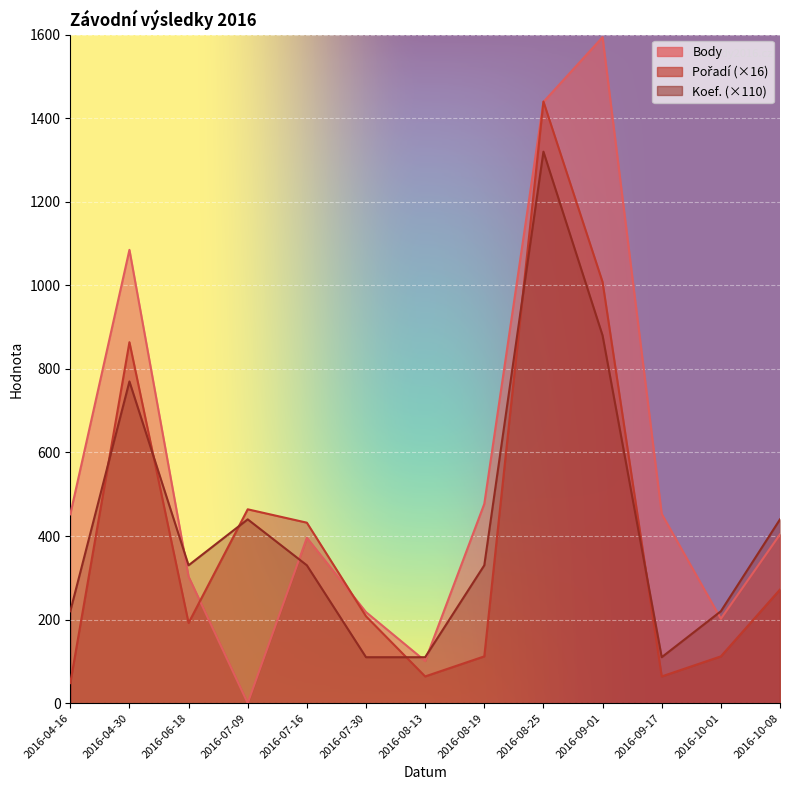

How many data points in Pořadí are less than 208?

6